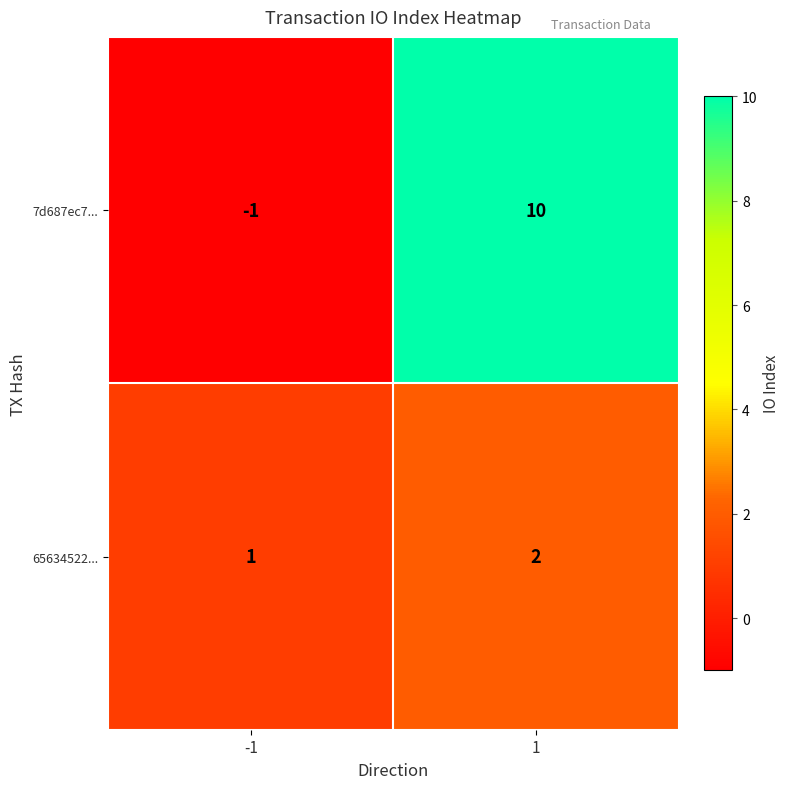

Reading left to right, what are all the values shown in this chart?

7d687ec7...: -1	10
65634522...: 1	2